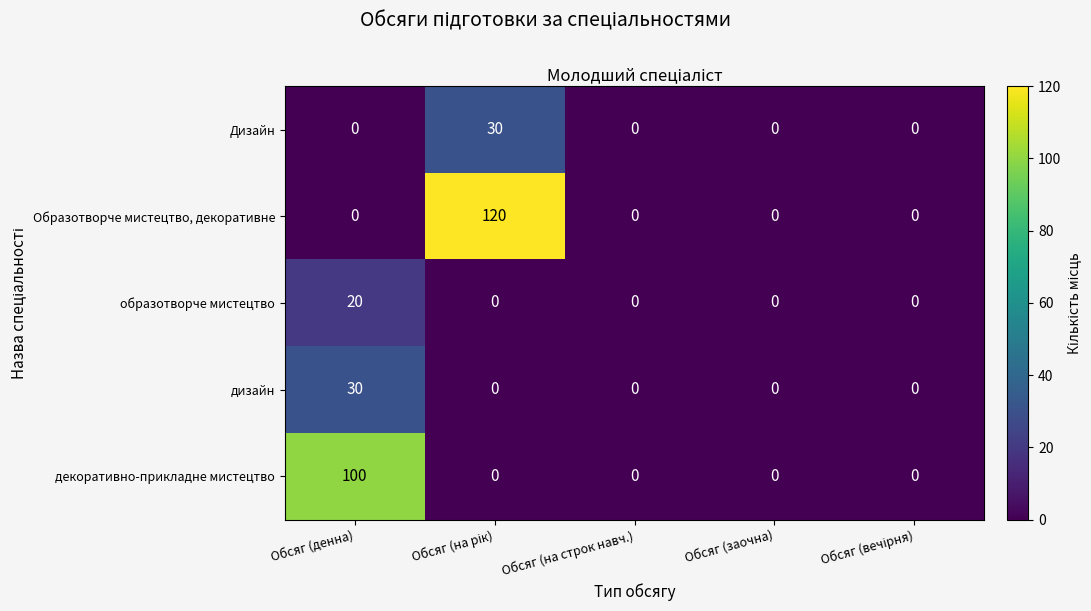

What is the highest value of the Образотворче мистецтво, декоративне series?

120